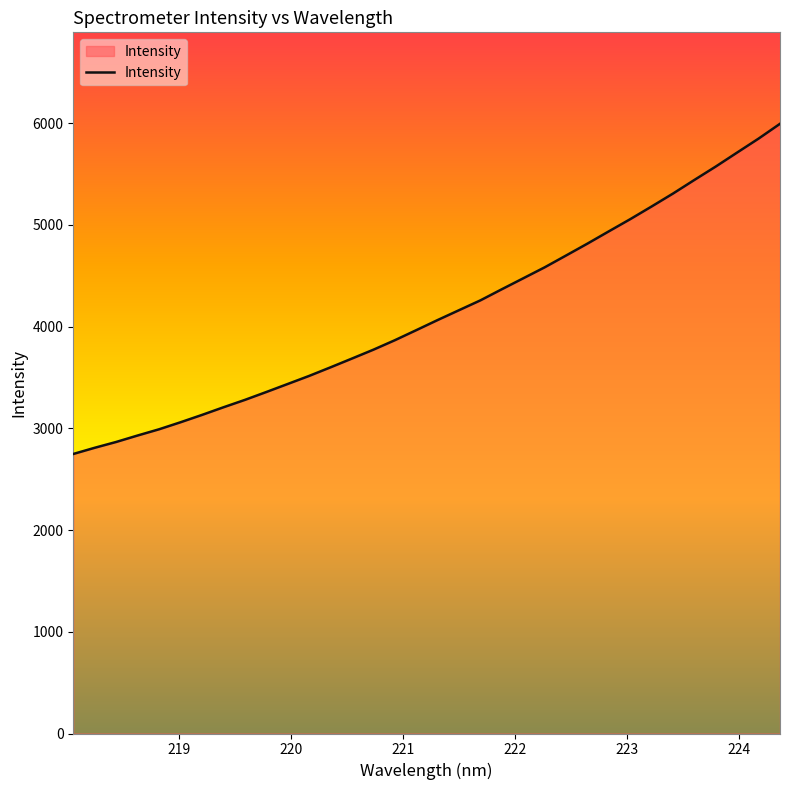

What is the minimum value shown in the chart?

2748.3